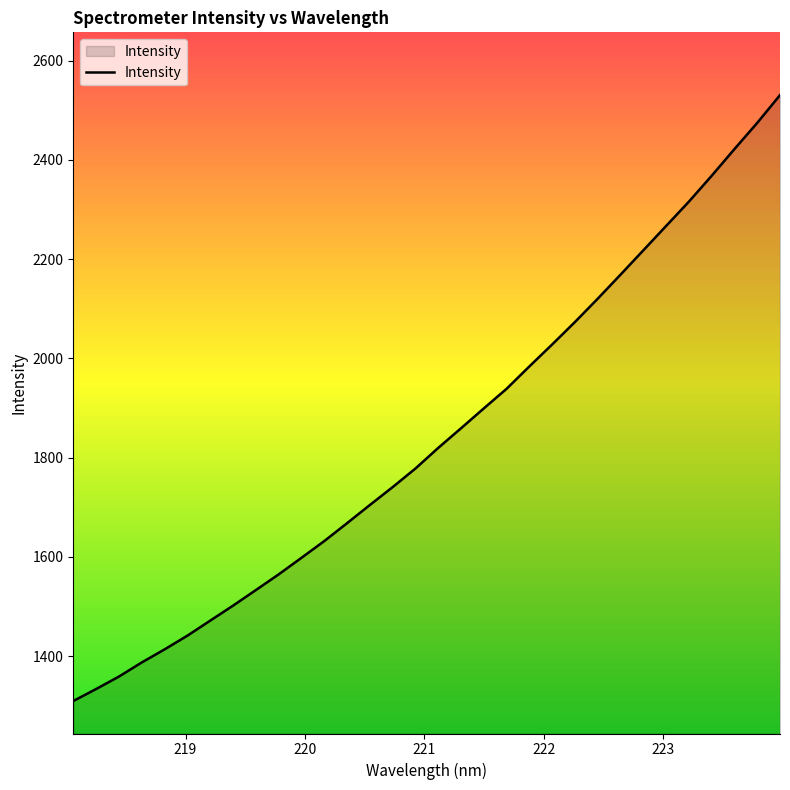

What is the minimum value shown in the chart?

1309.5